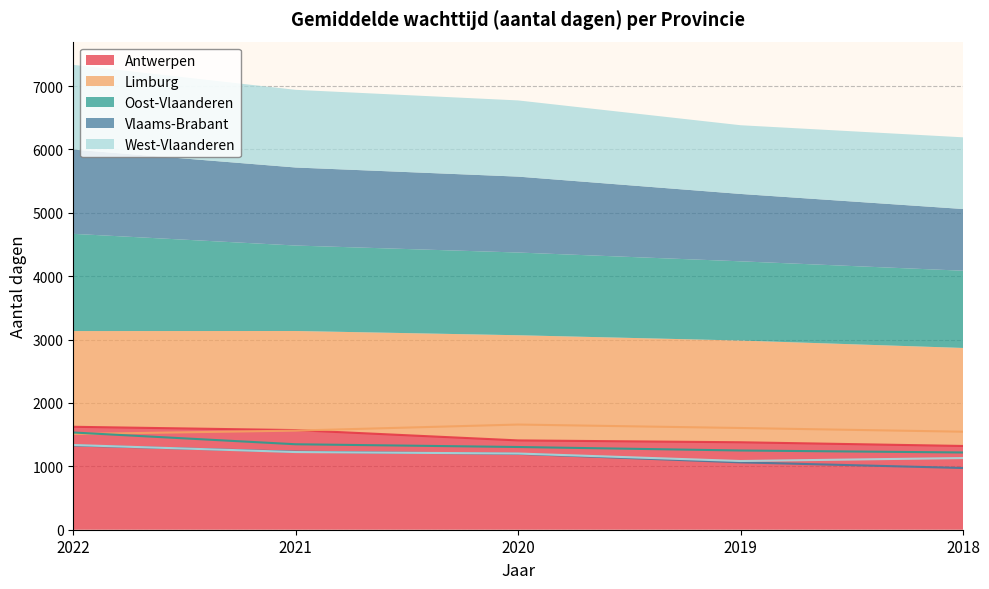

At which label does Vlaams-Brabant reach its peak?

2022